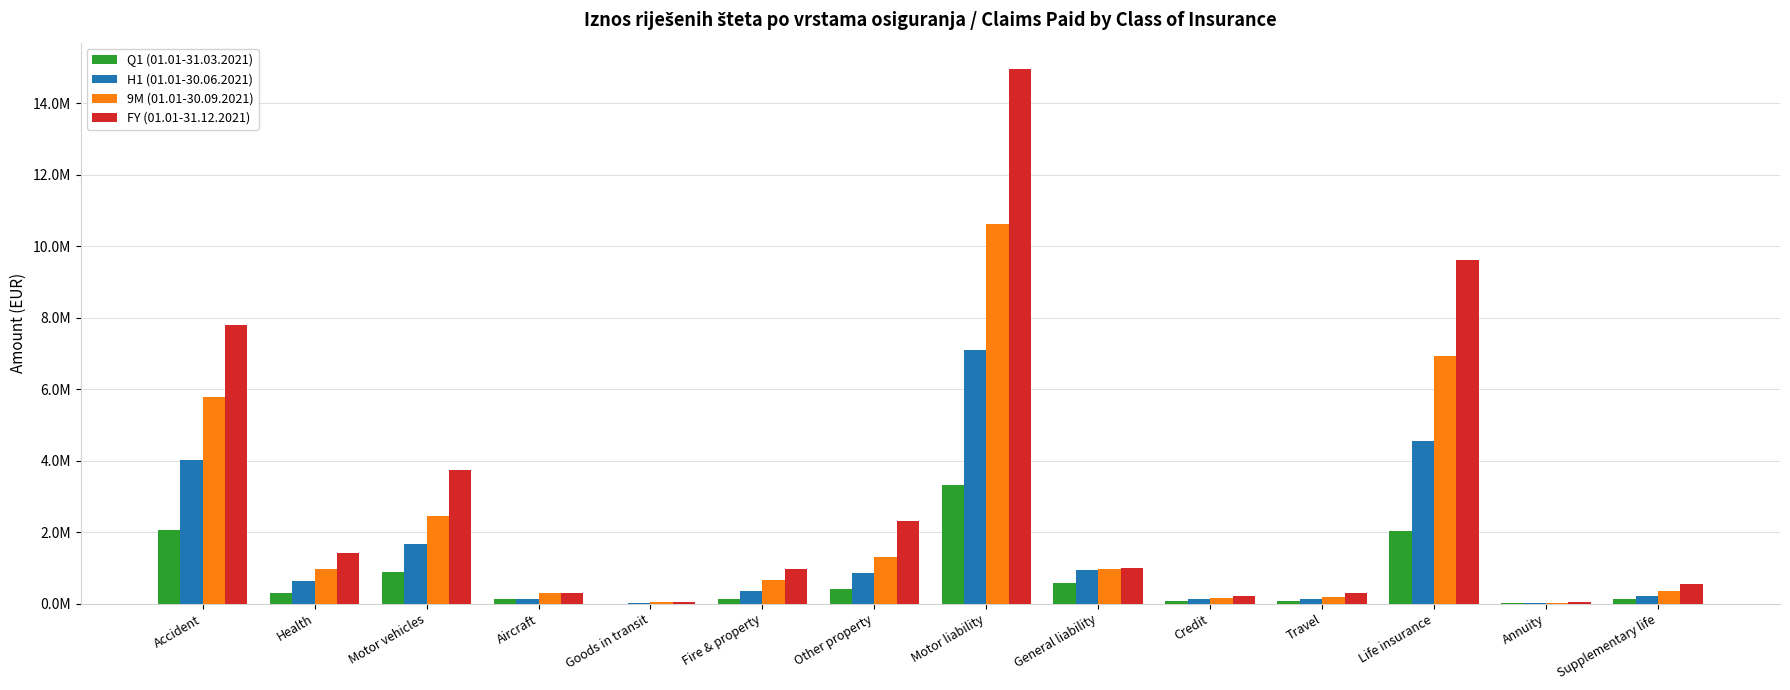

What is the label of the 9th bar from the left?

General liability